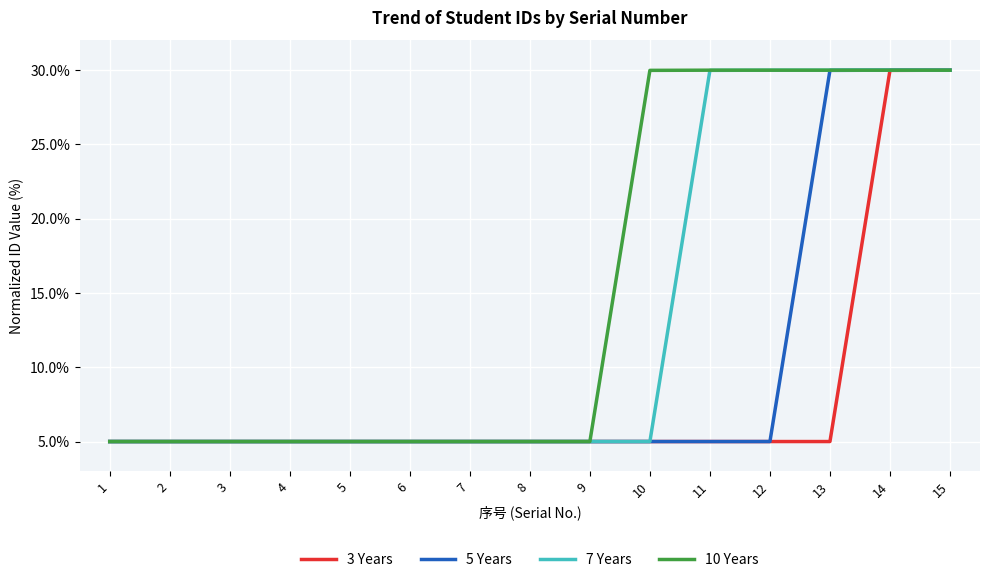

True or false: 3 Years has a value of 5.0 at 6.

True